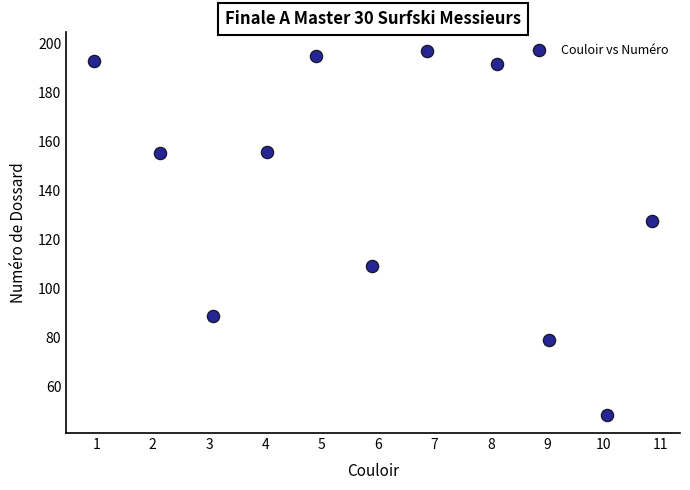

What Y value in the scatter plot is closest to 122?

127.6